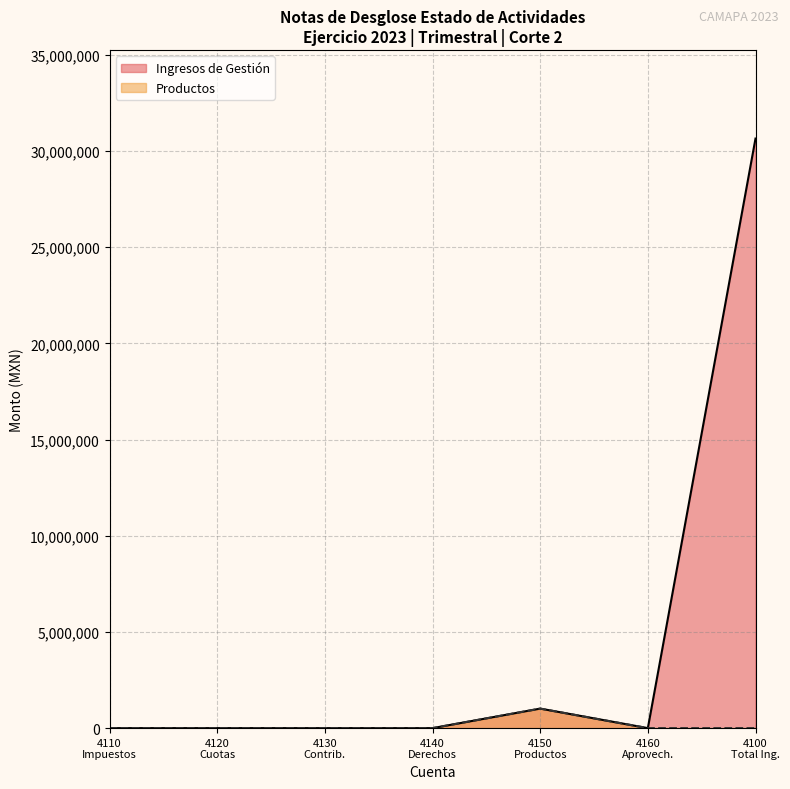

Where is Ingresos de Gestión nearest to the value 15325207?

4150
Productos